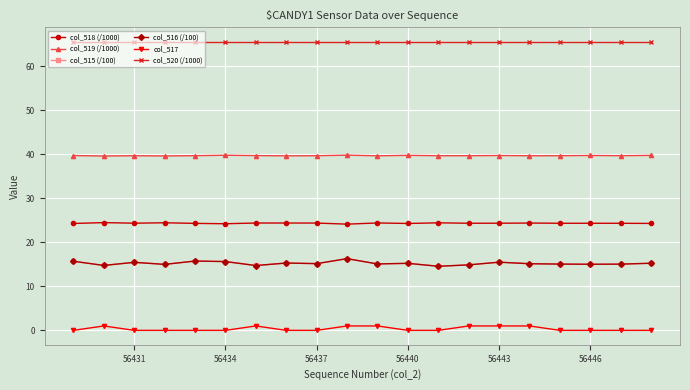

At how many categories does at least one series exceed 3?

20